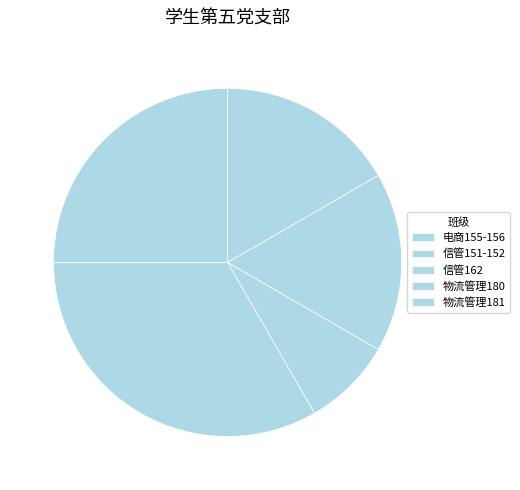

To the nearest percent, what portion does 信管151-152 represent?

27%